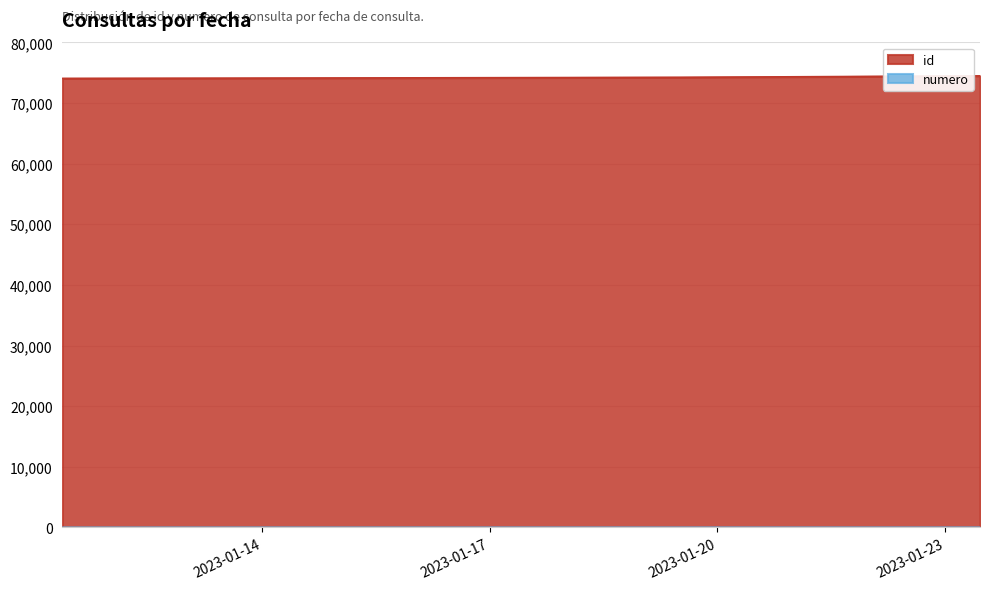

What is the sum of all numero values?

15